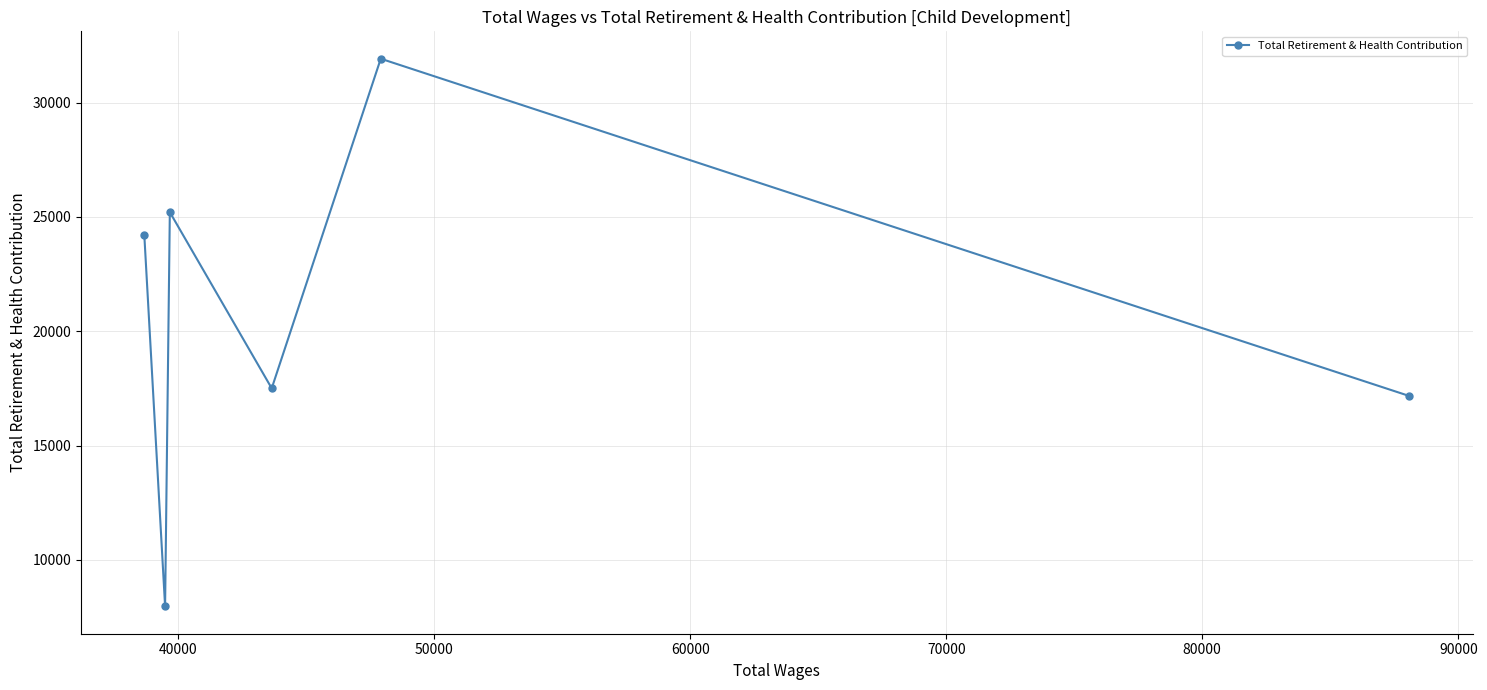

What is the average value?

20667